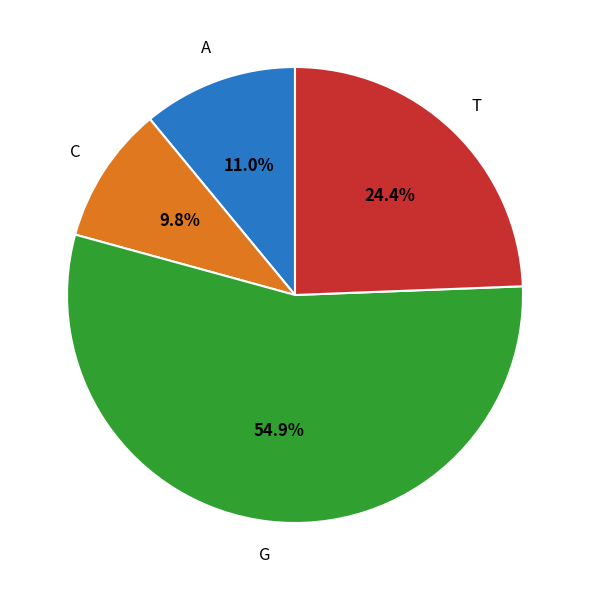

Is there any slice that represents more than half of the pie?

Yes